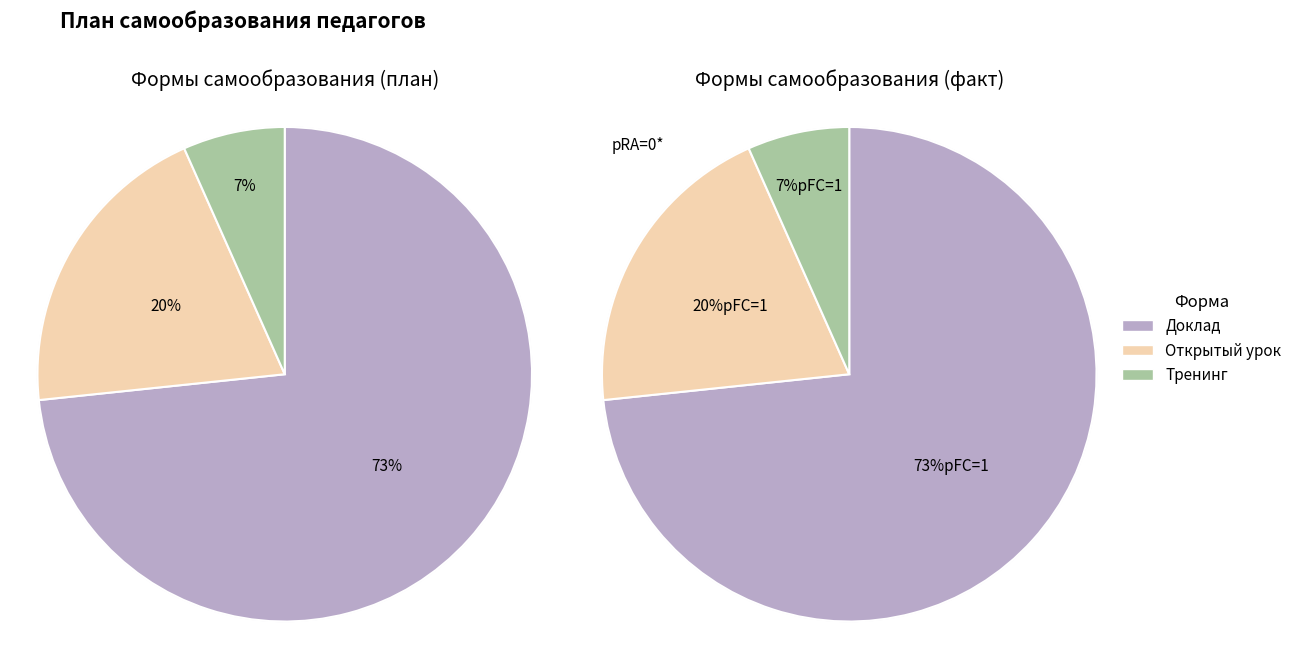

Which slice represents more than half of the pie?

Доклад